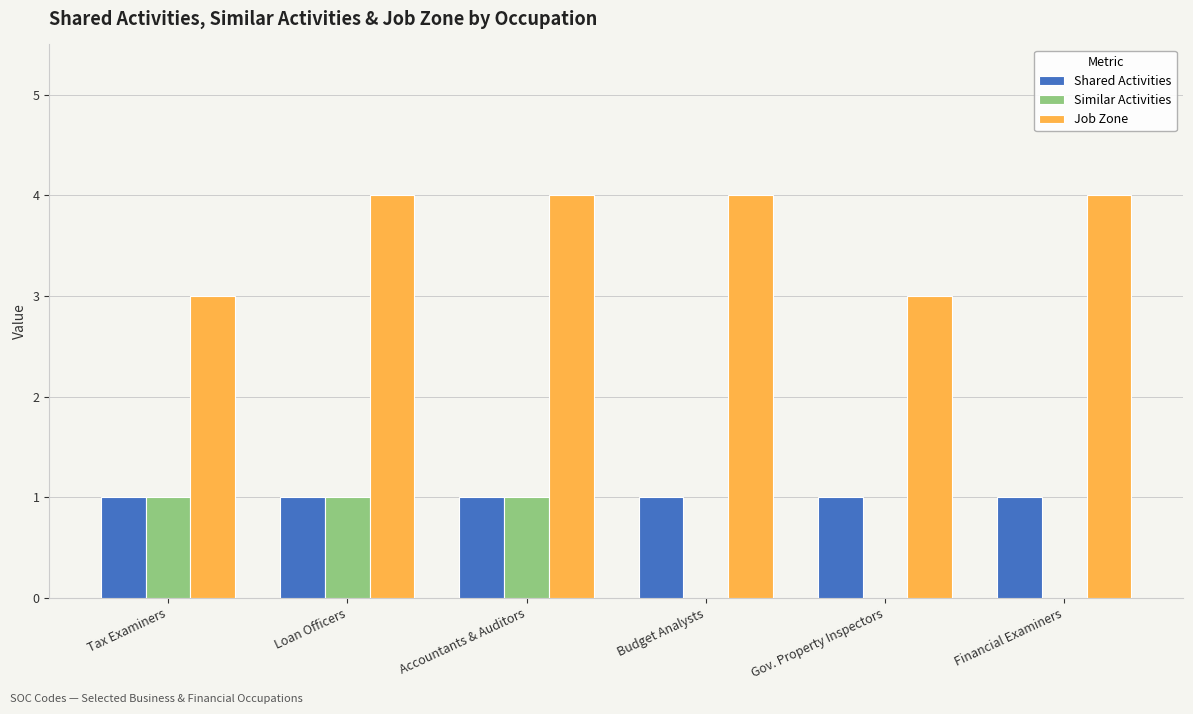

Which series has the largest total across all categories?

Job Zone